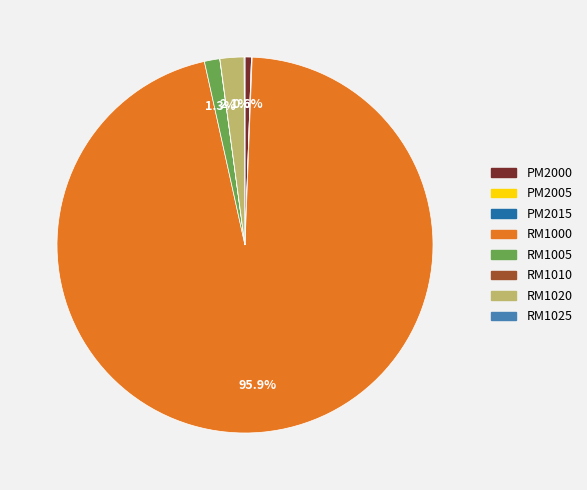

What is the majority slice?

RM1000